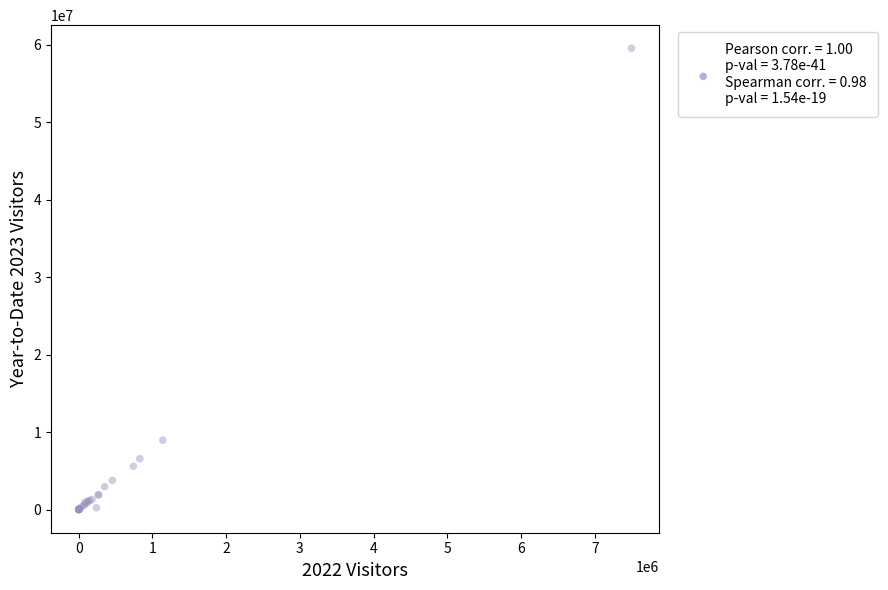

What Y value in the scatter plot is closest to 29774299?

8962860.0